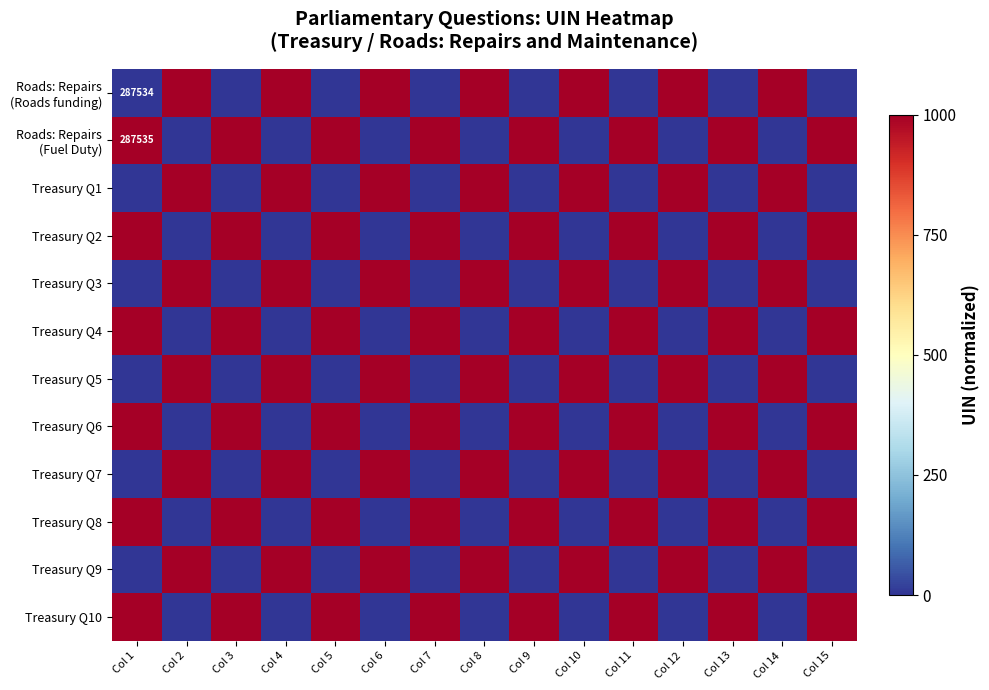

What is the sum of the Treasury Q8 values at Col 9 and Col 8?

1000